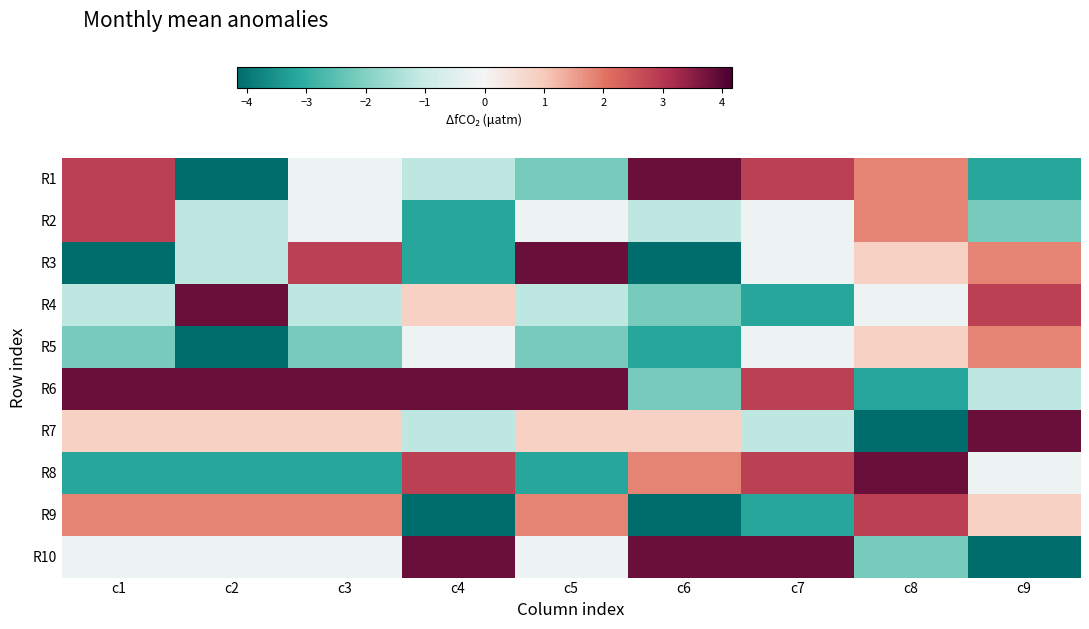

Rank the series by their maximum value, from lowest to highest.

R5, R2, R9, R1, R3, R4, R6, R7, R8, R10